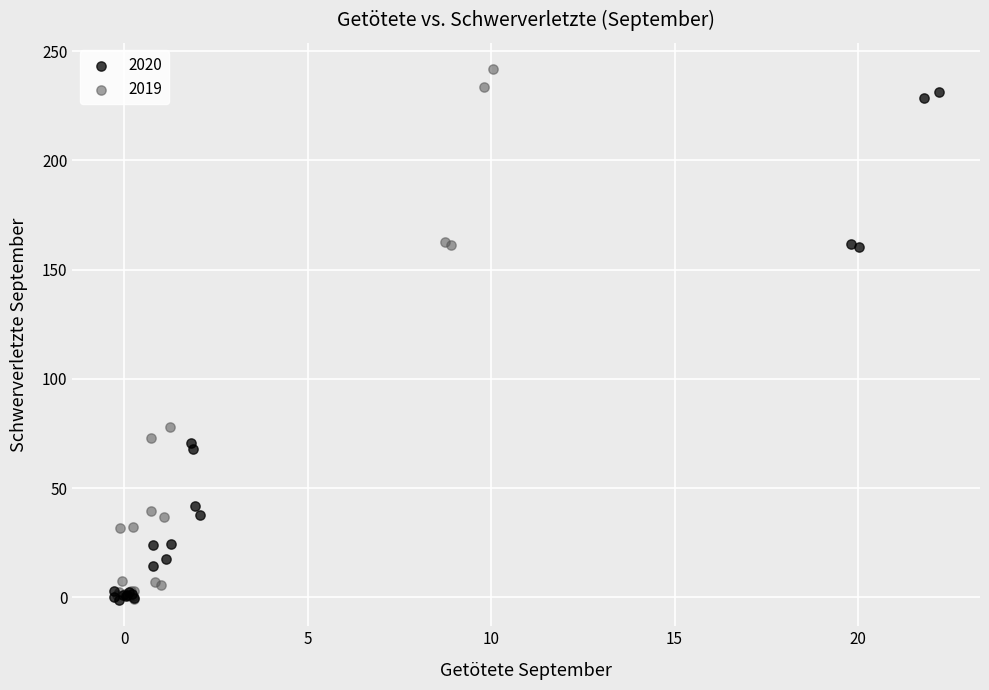

Which series contains the highest Y value?

2019